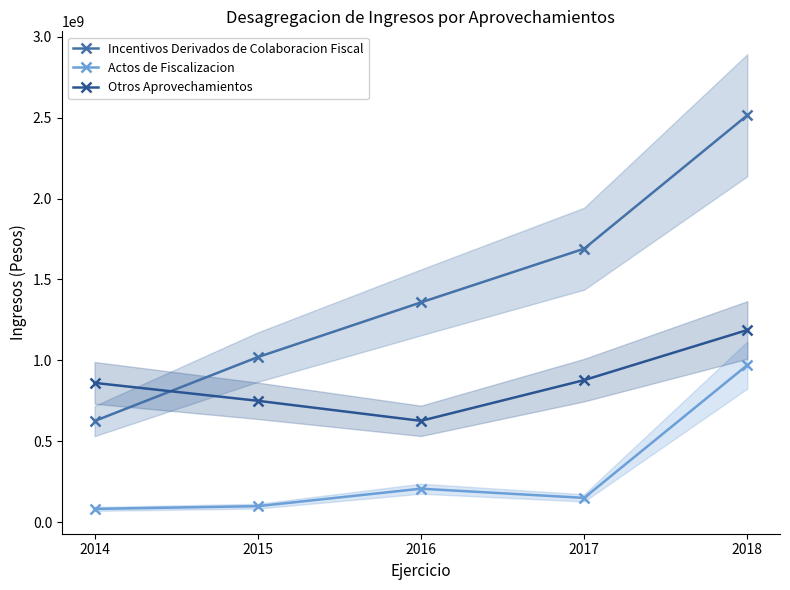

Reading left to right, what are all the values shown in this chart?

Incentivos Derivados de Colaboracion Fiscal: 2014=624745262.0	2015=1019852532.0	2016=1358350365.0	2017=1690441030.0	2018=2516042539.0
Actos de Fiscalizacion: 2014=81215845.0	2015=98218487.0	2016=206246365.0	2017=149443596.0	2018=971099783.0
Otros Aprovechamientos: 2014=860674995.7	2015=749898213.0	2016=625926047.0	2017=877740554.9	2018=1187634775.0